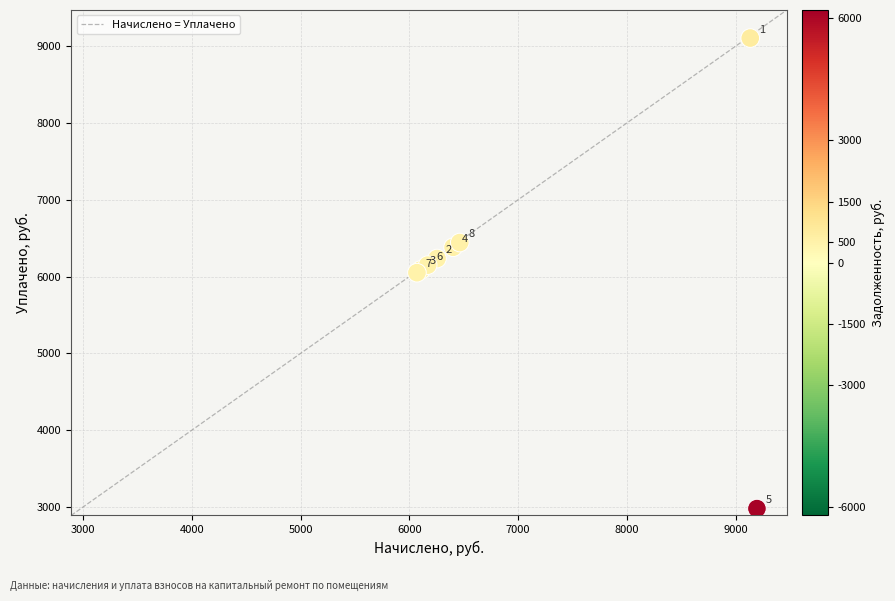

What Y value in the scatter plot is closest to 6042?

6050.6